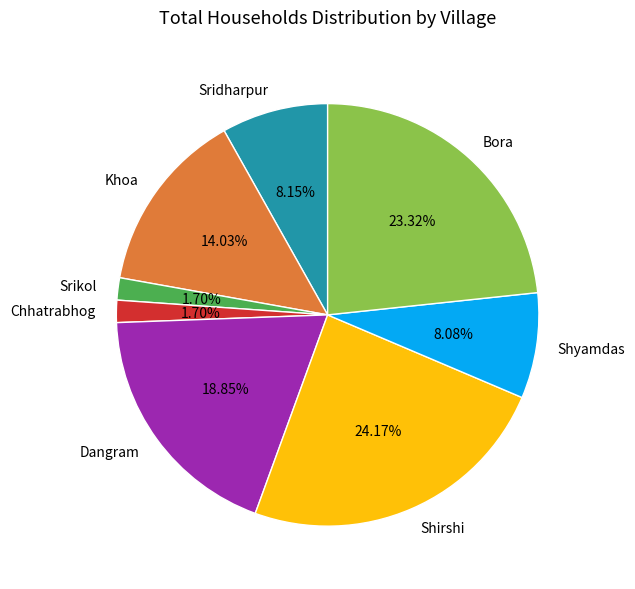

What is the largest slice in the pie chart?

Shirshi